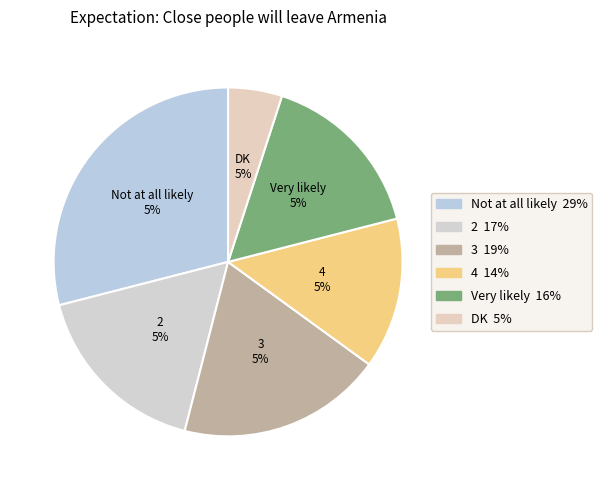

To the nearest percent, what percentage of the pie is 3?

19%